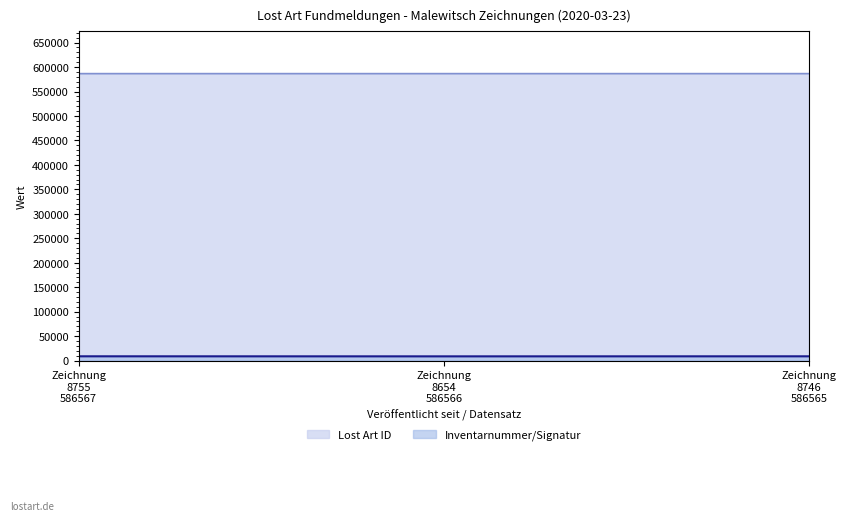

Which series has the largest total across all categories?

Lost Art ID